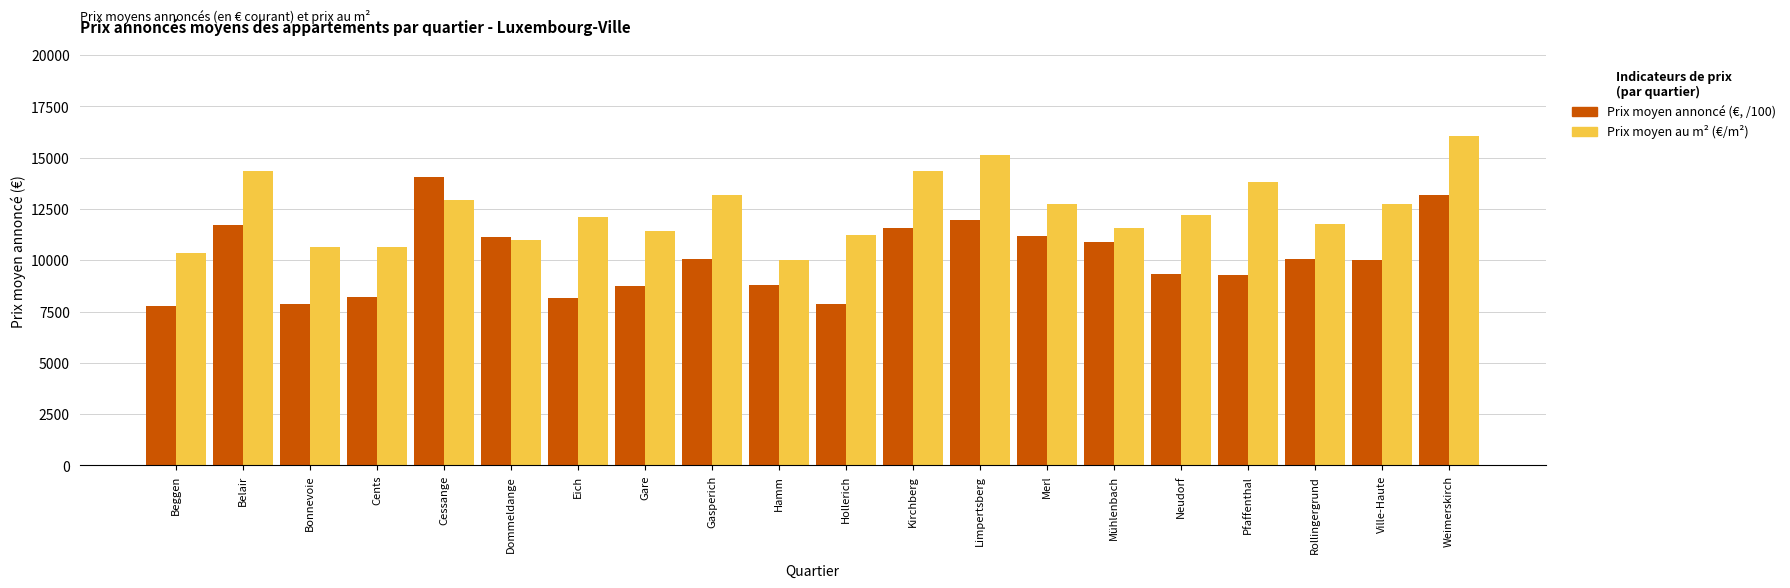

What is the difference between the maximum and minimum values in the Prix moyen annoncé (€, /100) series?

6277.4